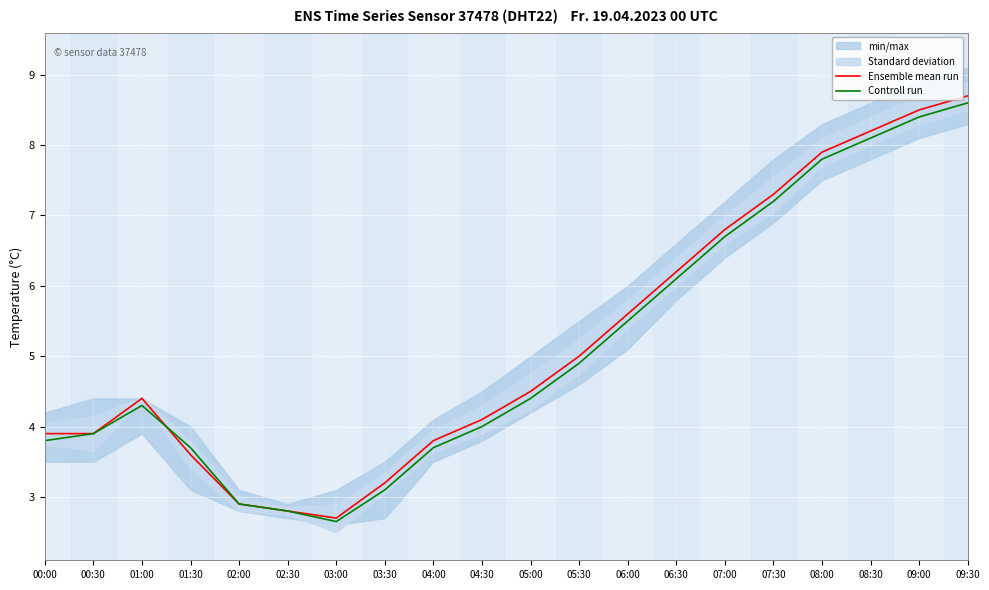

Where is the first local maximum for Ensemble mean run?

01:00